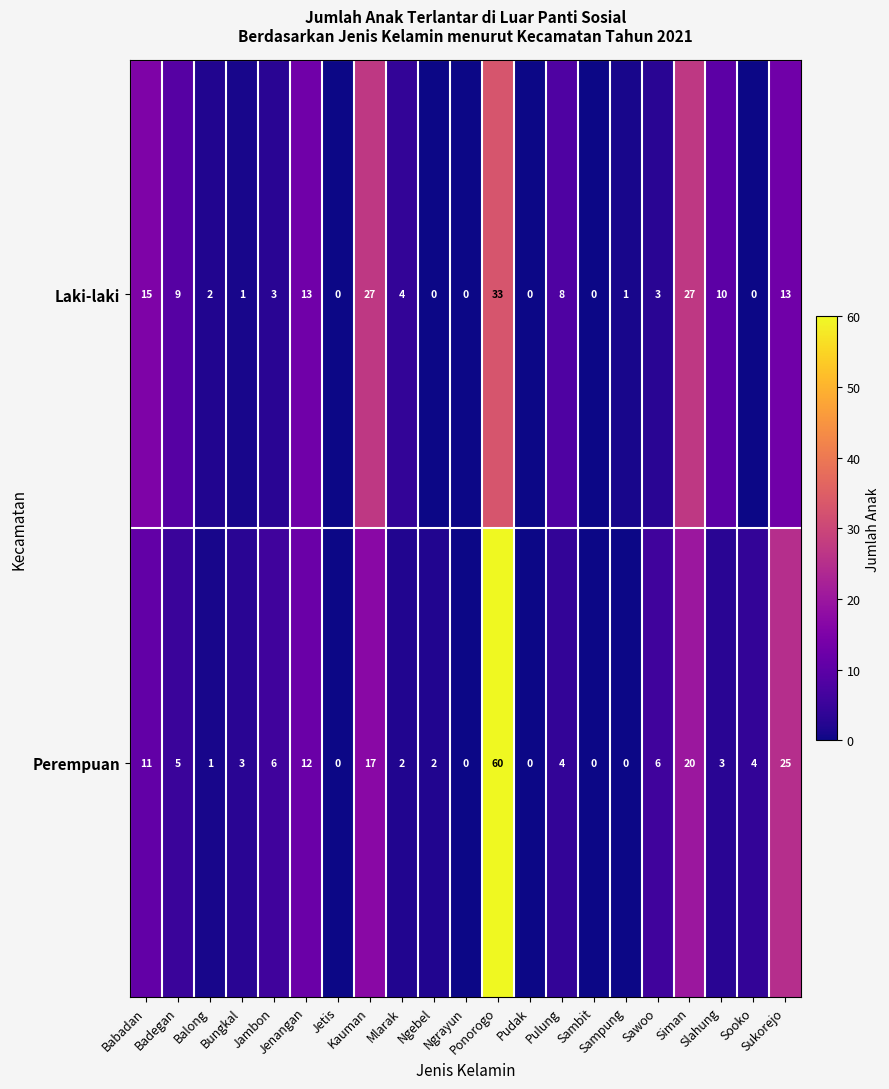

Count the number of data series in this chart.

2